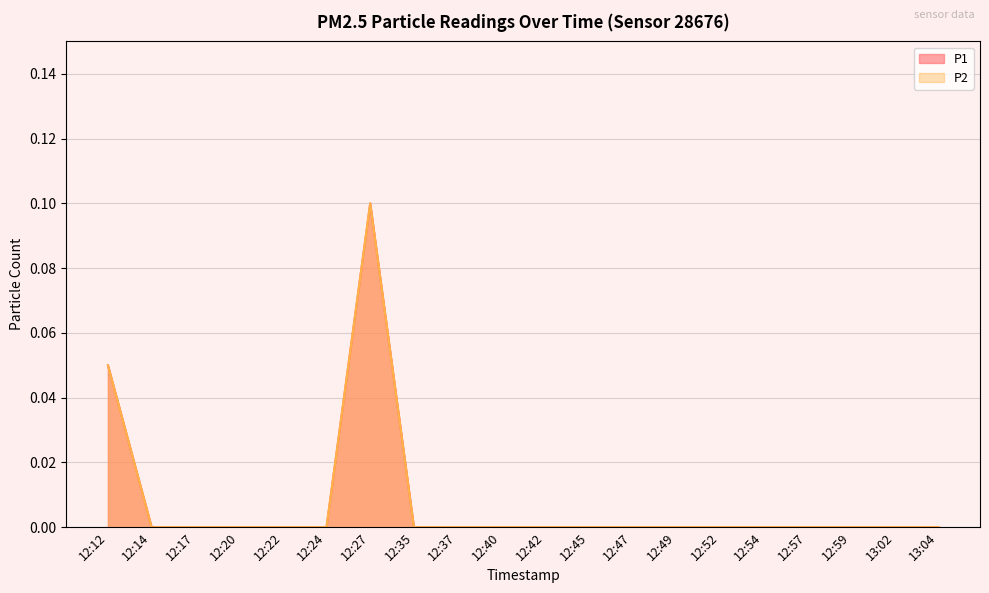

How many positive values does the P1 series have?

2